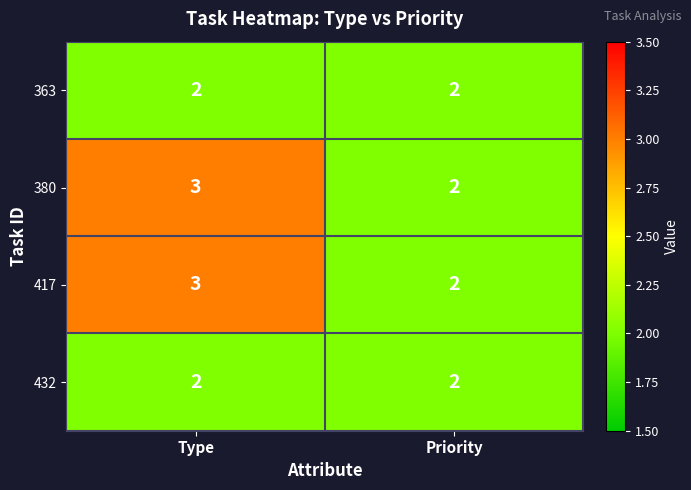

Read the 380 value at Type.

3